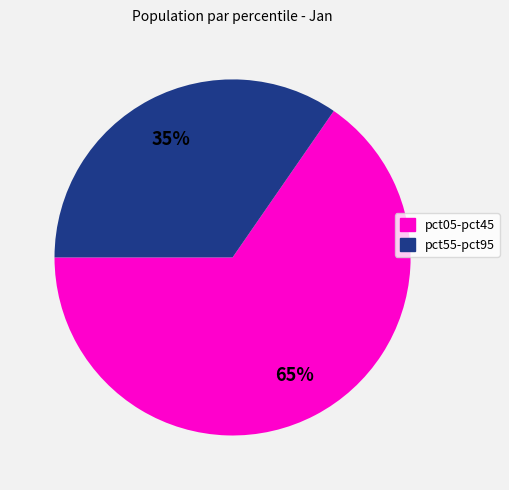

Does any single category account for the majority?

Yes